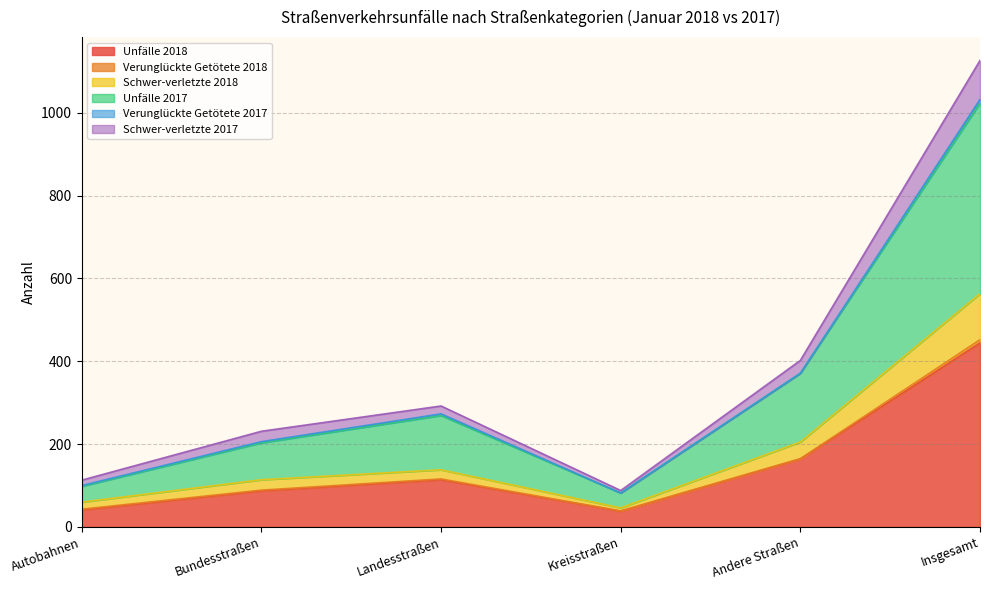

True or false: Schwer-verletzte 2017 and Unfälle 2018 cross at least once.

False